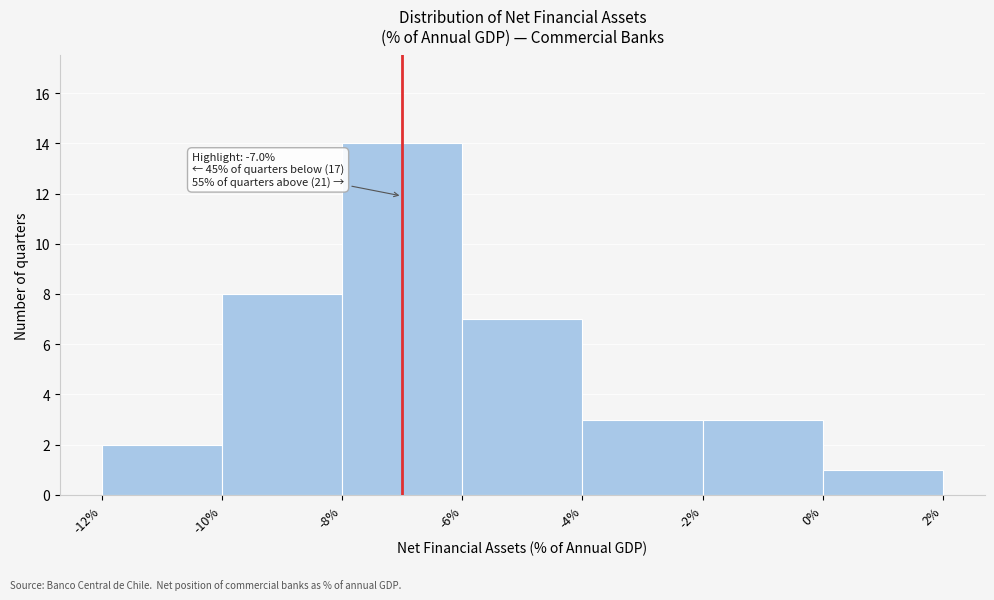

Over which range of the x-axis is the bar tallest?

-8% to -6%